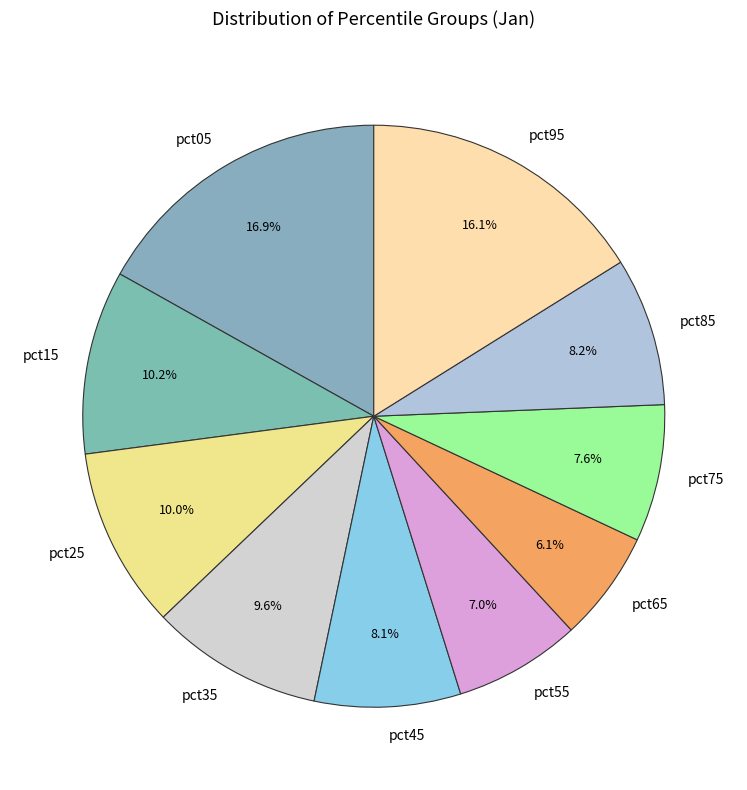

What percentage is the pct05 slice, to the nearest percent?

17%